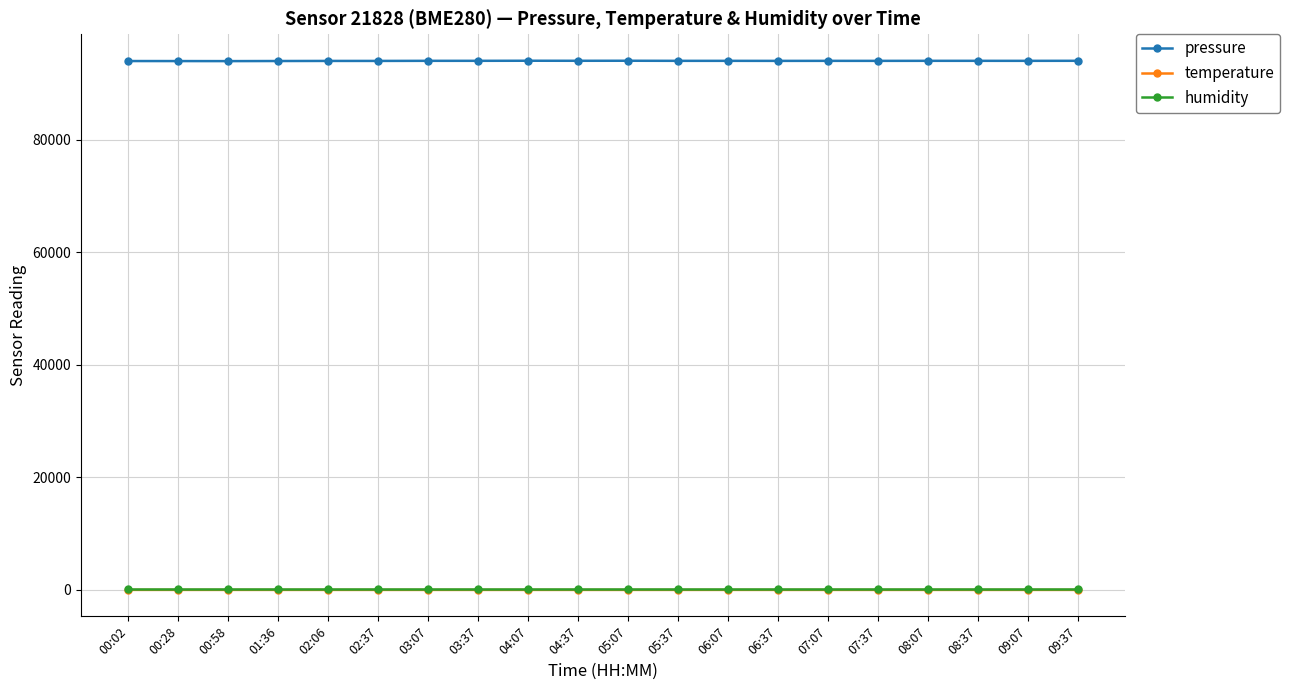

What are all the series names shown in the legend?

pressure, temperature, humidity